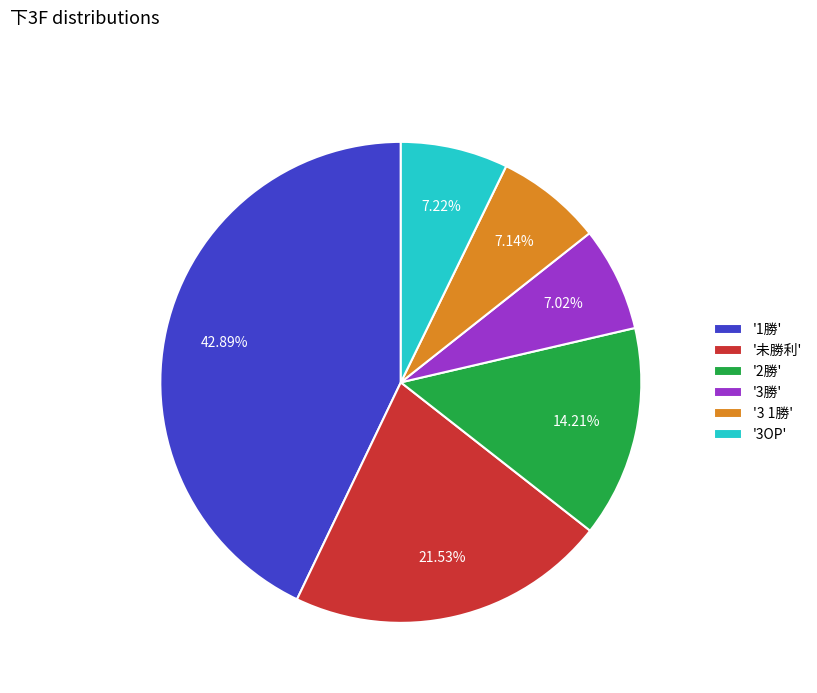

Between '1勝' and '3 1勝', which is larger?

'1勝'